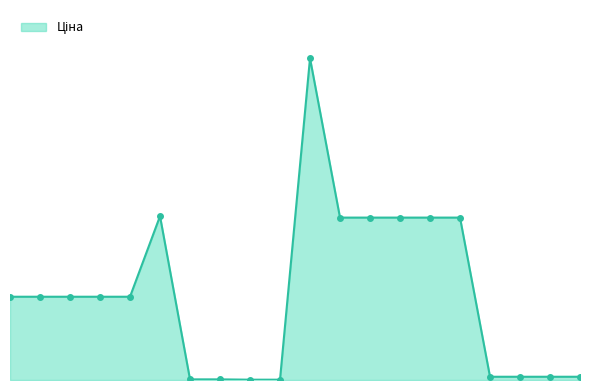

Is this an area chart (filled region under the line)?

Yes